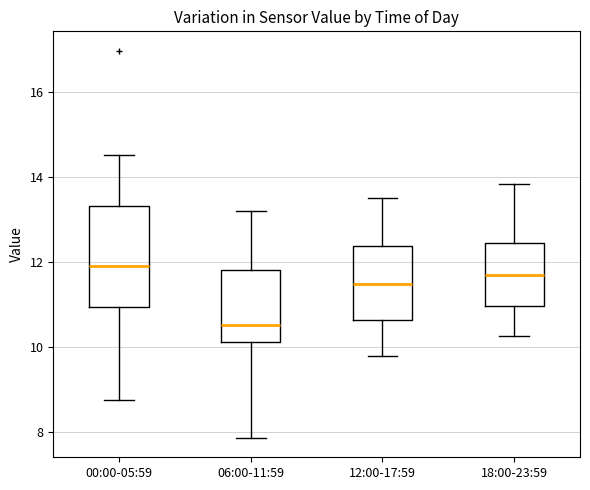

Which box has the lowest median line?

06:00-11:59